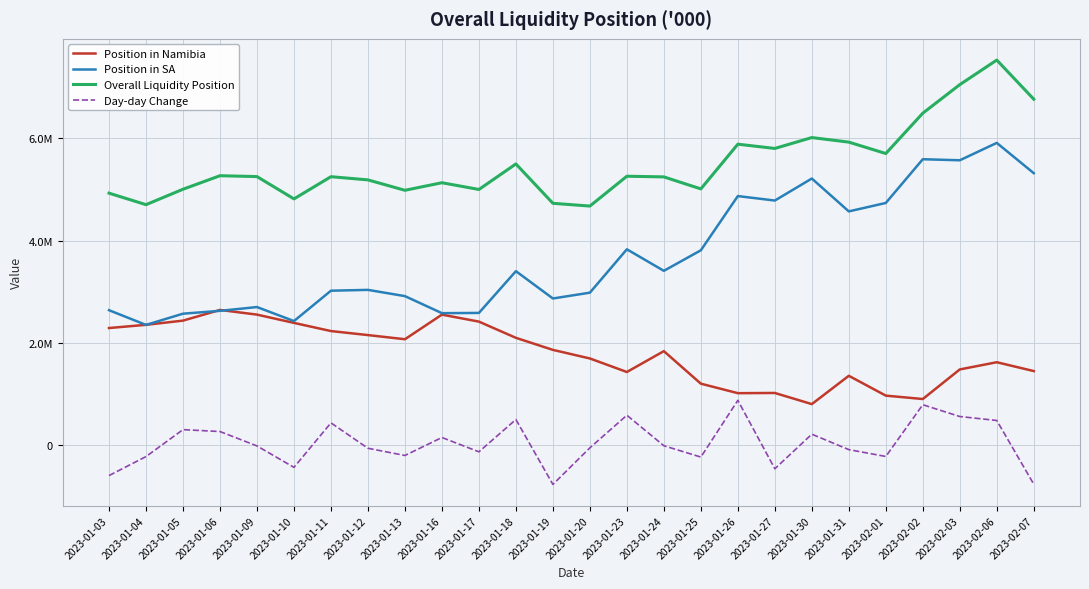

Reading left to right, what are all the values shown in this chart?

Position in Namibia: 2023-01-03=2288531.6	2023-01-04=2351196.7	2023-01-05=2433441.2	2023-01-06=2642328.5	2023-01-09=2550968.5	2023-01-10=2388963.6	2023-01-11=2229244.0	2023-01-12=2150578.4	2023-01-13=2069350.2	2023-01-16=2550667.7	2023-01-17=2413885.3	2023-01-18=2096786.6	2023-01-19=1861254.5	2023-01-20=1693344.0	2023-01-23=1428722.8	2023-01-24=1836838.8	2023-01-25=1200416.6	2023-01-26=1014708.3	2023-01-27=1018790.5	2023-01-30=801061.5	2023-01-31=1354514.0	2023-02-01=966657.5	2023-02-02=900356.6	2023-02-03=1478991.3	2023-02-06=1619733.9	2023-02-07=1446894.2
Position in SA: 2023-01-03=2637354.5	2023-01-04=2349589.0	2023-01-05=2569043.7	2023-01-06=2624573.8	2023-01-09=2698895.5	2023-01-10=2424819.9	2023-01-11=3018547.4	2023-01-12=3034652.8	2023-01-13=2912446.4	2023-01-16=2579150.3	2023-01-17=2583922.6	2023-01-18=3400433.1	2023-01-19=2866310.8	2023-01-20=2980095.2	2023-01-23=3828006.8	2023-01-24=3406977.1	2023-01-25=3808798.6	2023-01-26=4868792.5	2023-01-27=4781413.8	2023-01-30=5211798.8	2023-01-31=4569288.2	2023-02-01=4734171.6	2023-02-02=5589258.7	2023-02-03=5568797.1	2023-02-06=5908753.3	2023-02-07=5316522.8
Overall Liquidity Position: 2023-01-03=4925886.1	2023-01-04=4700785.7	2023-01-05=5002484.8	2023-01-06=5266902.3	2023-01-09=5249864.0	2023-01-10=4813783.5	2023-01-11=5247791.5	2023-01-12=5185231.2	2023-01-13=4981796.6	2023-01-16=5129817.9	2023-01-17=4997807.8	2023-01-18=5497219.7	2023-01-19=4727565.3	2023-01-20=4673439.1	2023-01-23=5256729.6	2023-01-24=5243815.9	2023-01-25=5009215.2	2023-01-26=5883500.8	2023-01-27=5800204.2	2023-01-30=6012860.3	2023-01-31=5923802.2	2023-02-01=5700829.1	2023-02-02=6489615.4	2023-02-03=7047788.4	2023-02-06=7528487.2	2023-02-07=6763417.0
Day-day Change: 2023-01-03=-596681.6	2023-01-04=-225100.4	2023-01-05=301699.1	2023-01-06=264417.4	2023-01-09=-17038.2	2023-01-10=-436080.6	2023-01-11=434008.0	2023-01-12=-62560.3	2023-01-13=-203434.6	2023-01-16=148021.3	2023-01-17=-132010.1	2023-01-18=499411.9	2023-01-19=-769654.4	2023-01-20=-54126.2	2023-01-23=583290.5	2023-01-24=-12913.7	2023-01-25=-234600.7	2023-01-26=874285.5	2023-01-27=-463296.5	2023-01-30=212656.1	2023-01-31=-89058.1	2023-02-01=-222973.1	2023-02-02=788786.3	2023-02-03=558173.0	2023-02-06=480698.8	2023-02-07=-765070.1